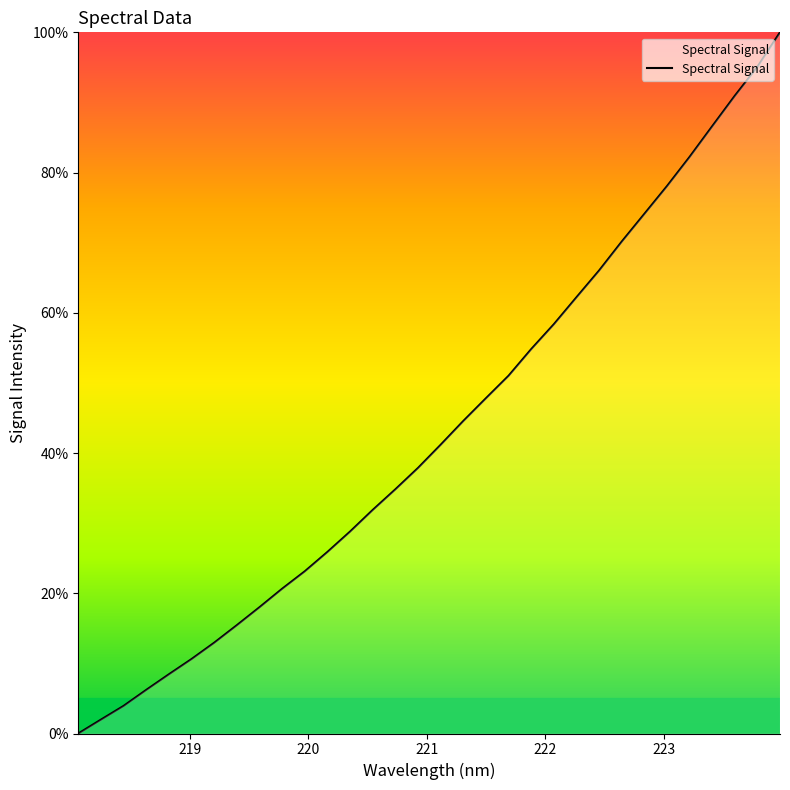

What is the difference between the maximum and minimum values?

100.0